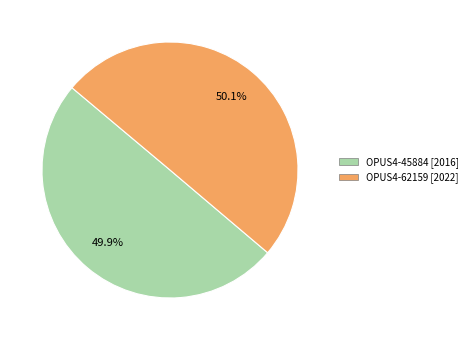

Is there a majority slice in this chart?

Yes